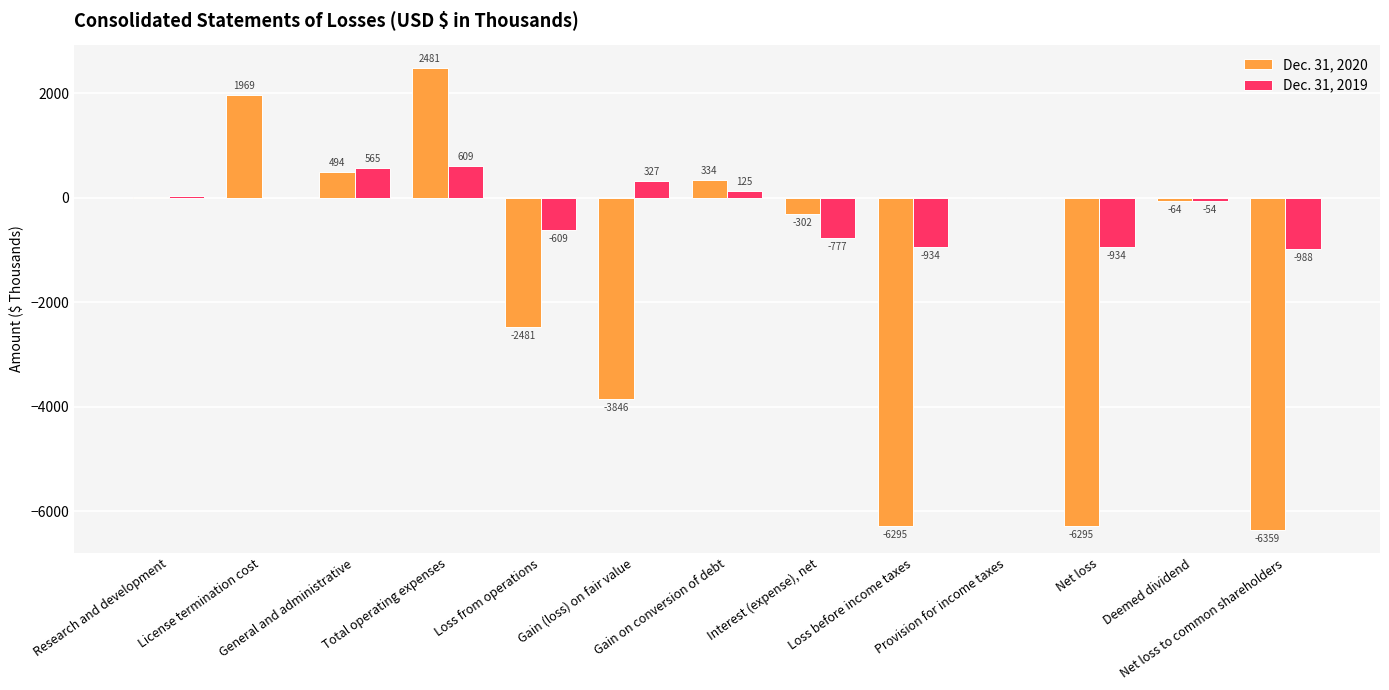

What is the highest value of the Dec. 31, 2020 series?

2481